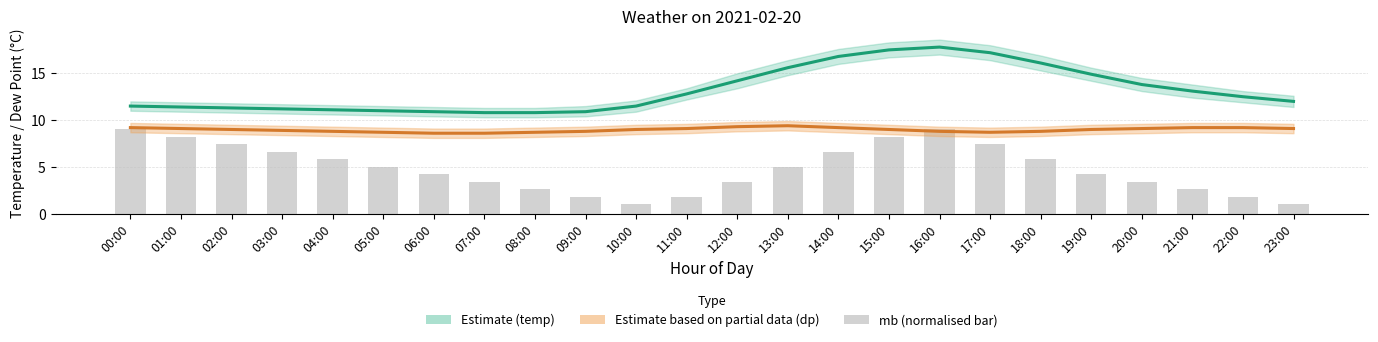

At which category does the chart reach its peak across all series?

16:00